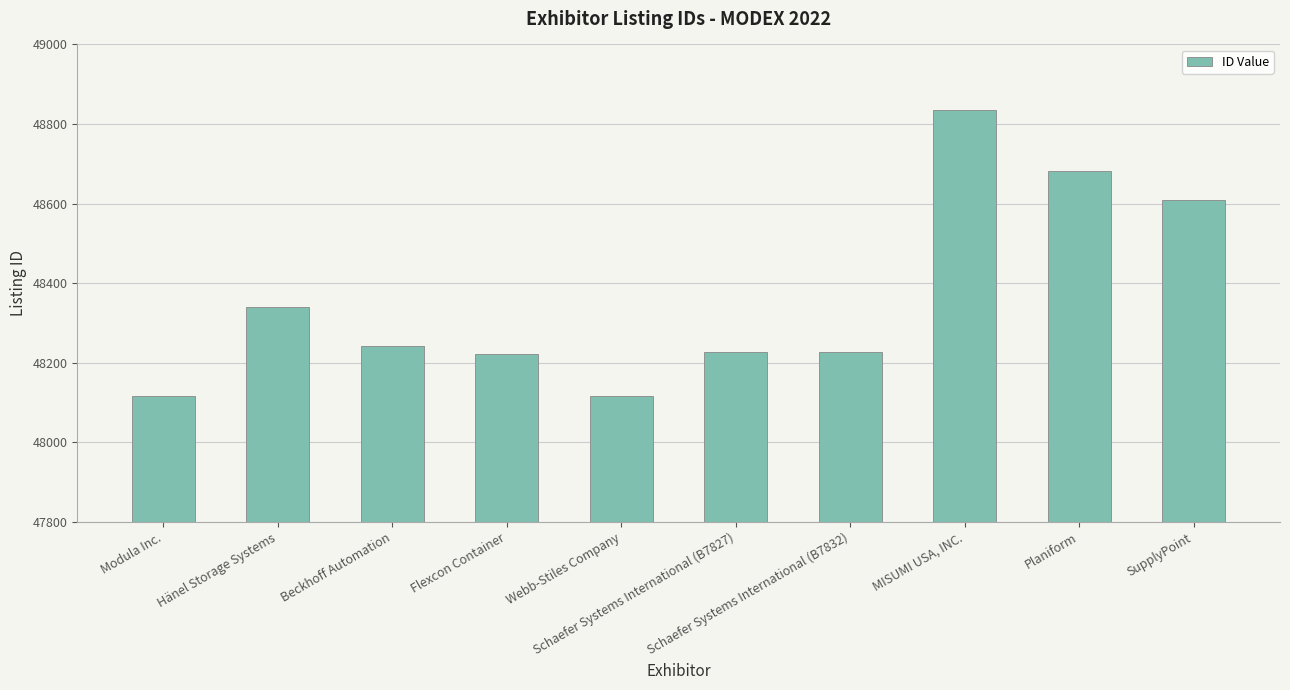

True or false: the data shows 48683 at Planiform.

True